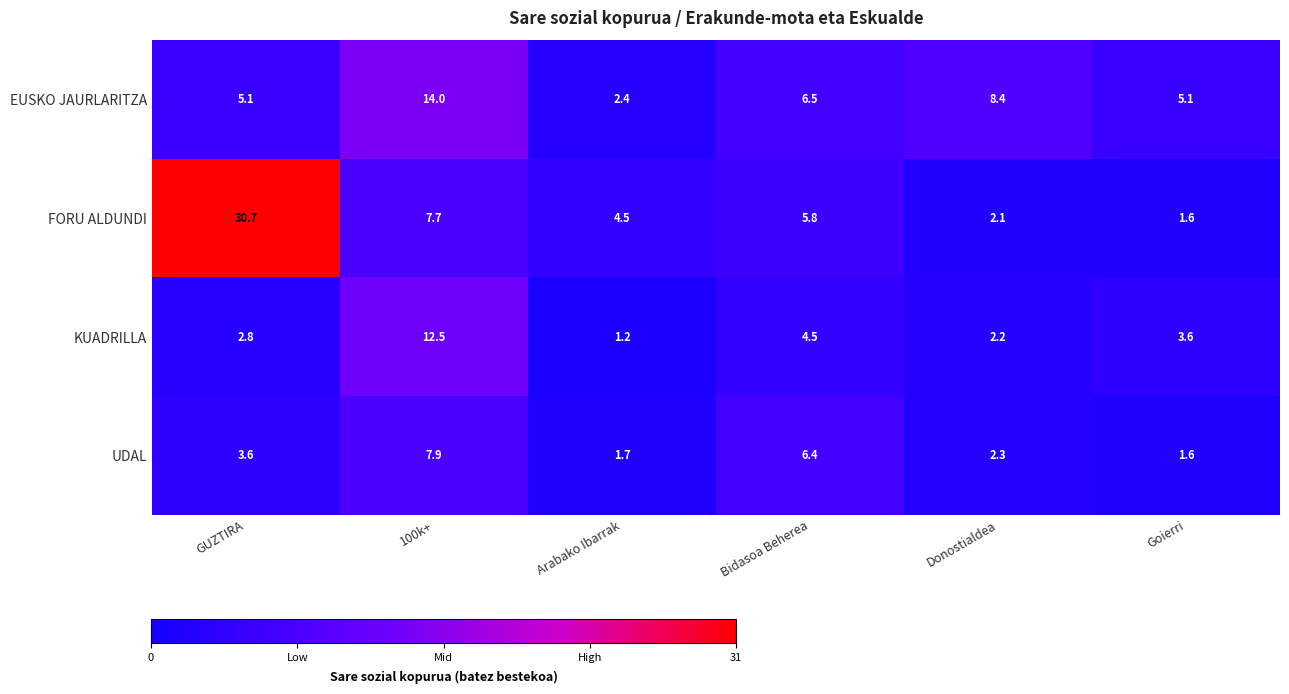

Which series changed the most between 100k+ and Arabako Ibarrak?

EUSKO JAURLARITZA